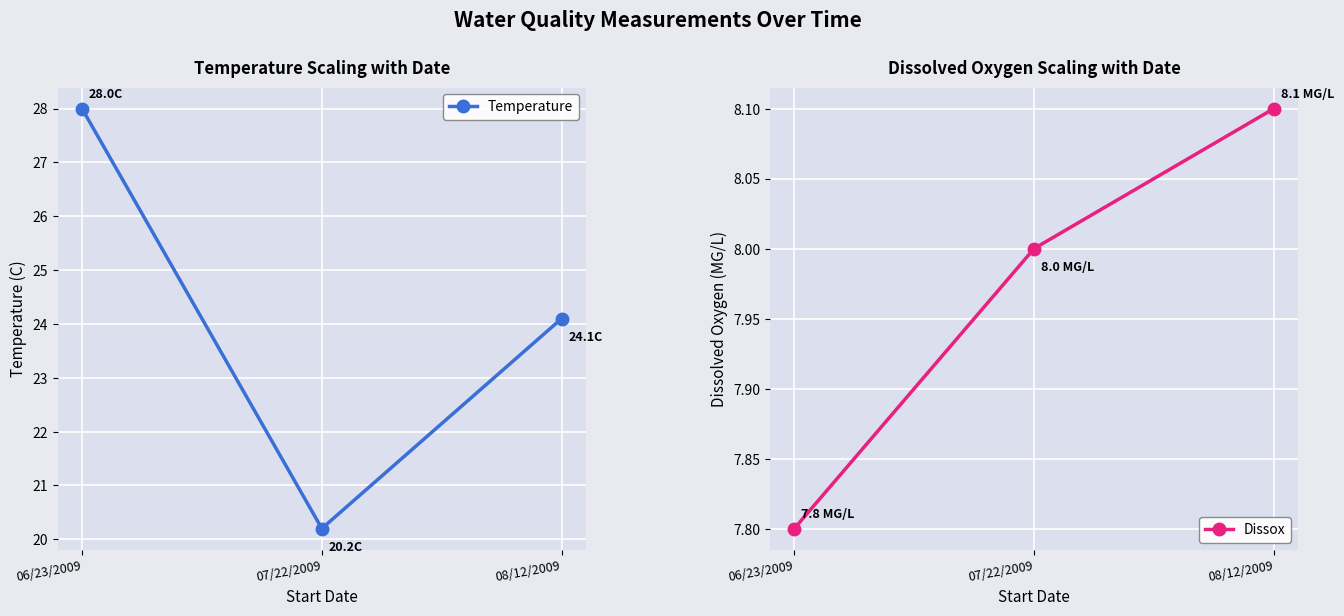

Rank the series at 07/22/2009 from lowest to highest value.

Dissox, Temperature